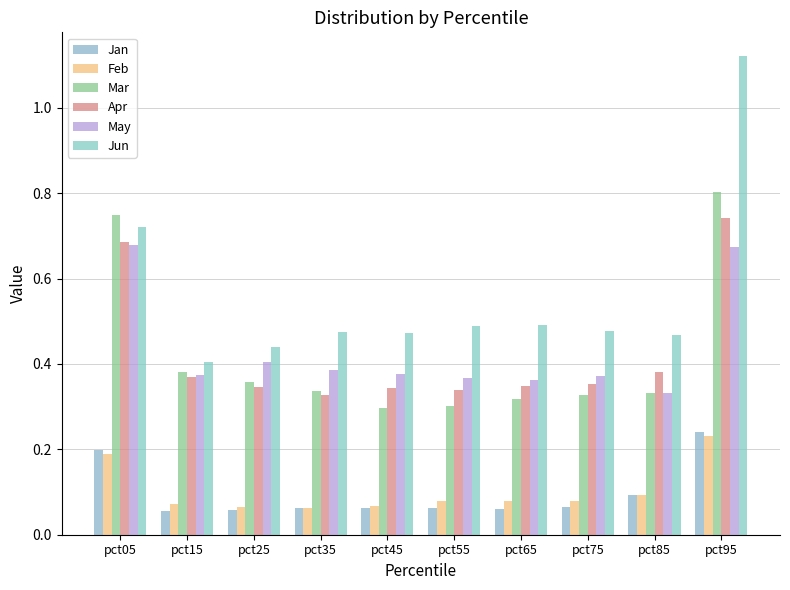

What is the approximate value of Apr at pct45?

0.3